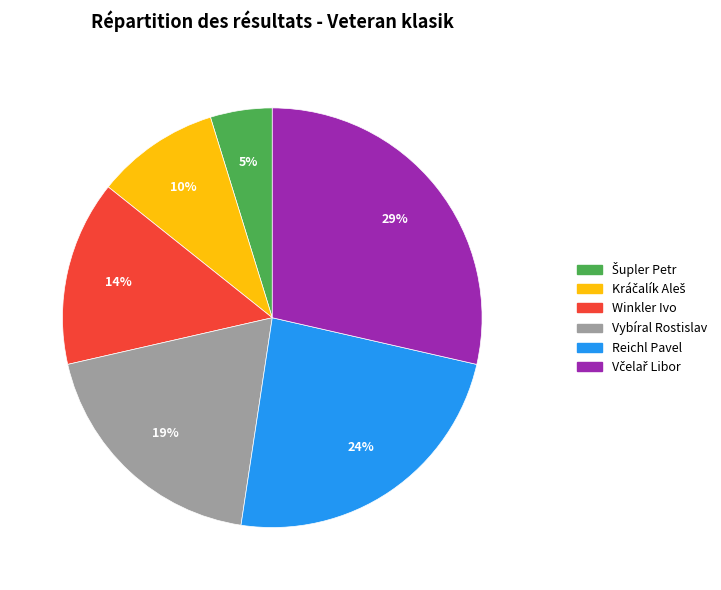

Does any single category account for the majority?

No